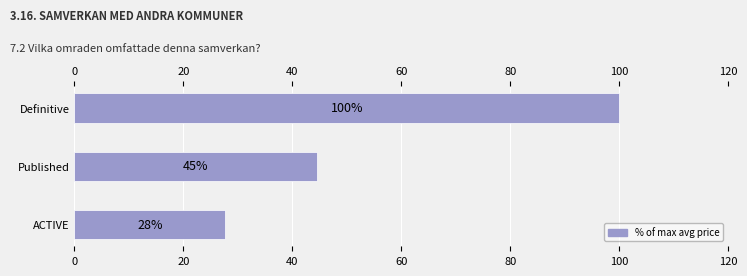

What is the smallest value displayed?

27.7